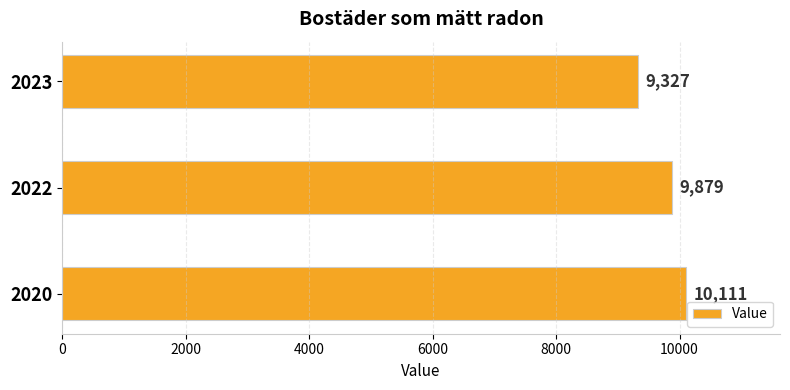

List the labels in order of value, largest first.

2020, 2022, 2023